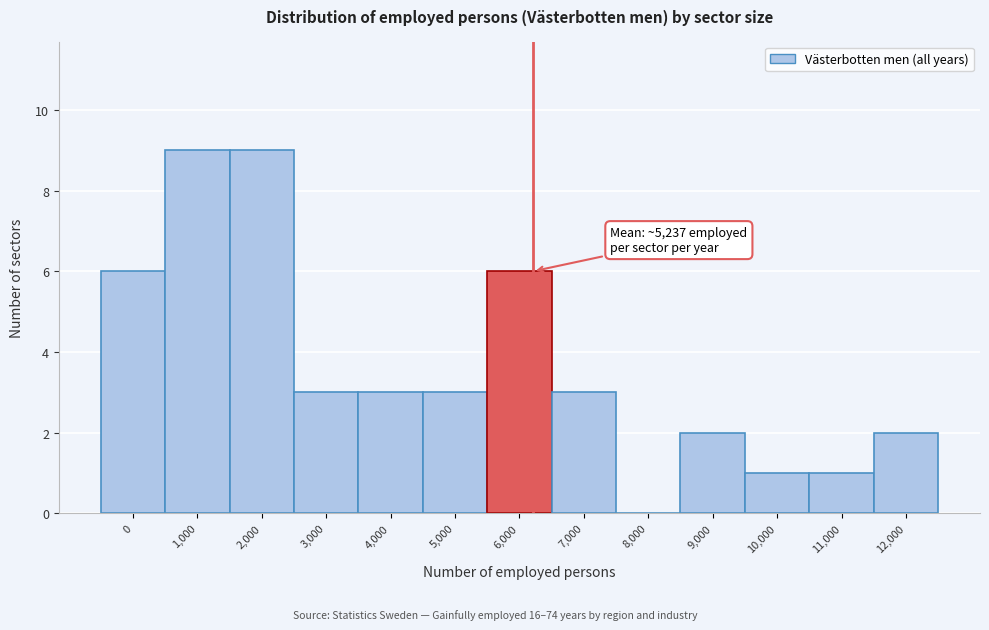

Reading right to left, what are all the values shown in this chart?

12,000=2	11,000=1	10,000=1	9,000=2	8,000=0	7,000=3	6,000=6	5,000=3	4,000=3	3,000=3	2,000=9	1,000=9	0=6